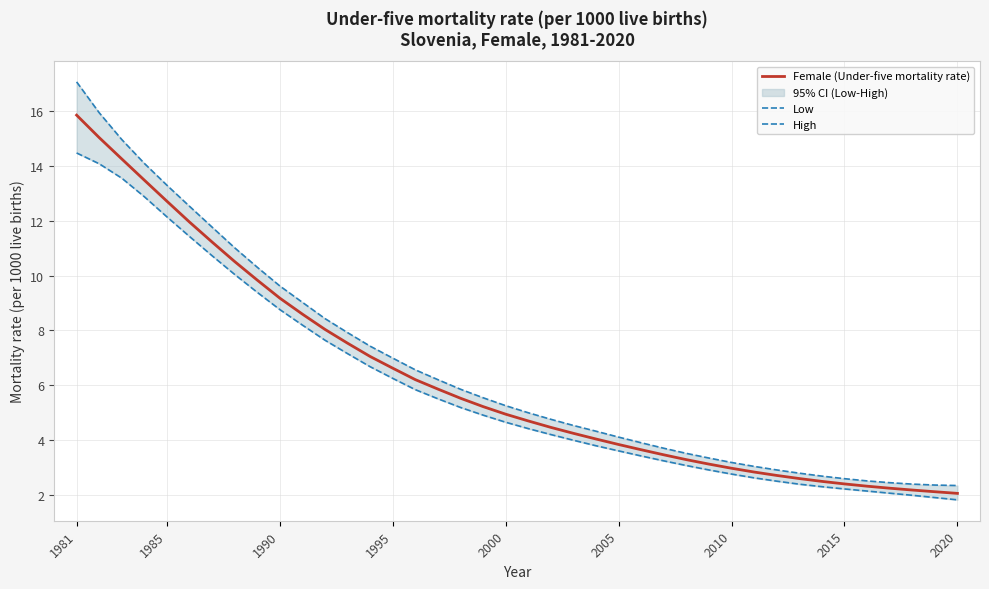

Is it true that Female (Under-five mortality rate) equals 4.1 at 1985?

False